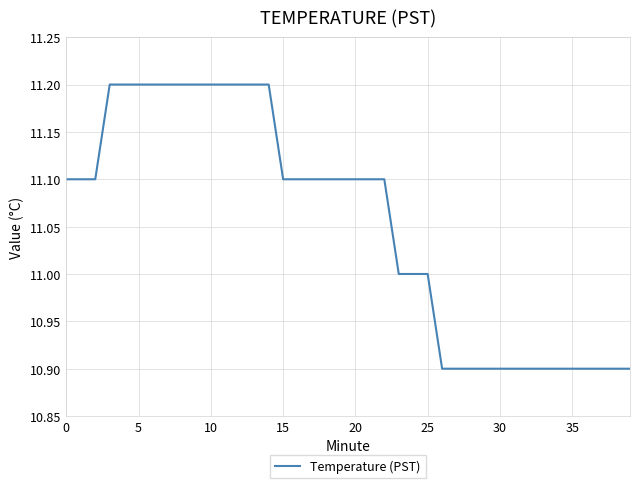

What is the maximum value shown in the chart?

11.2